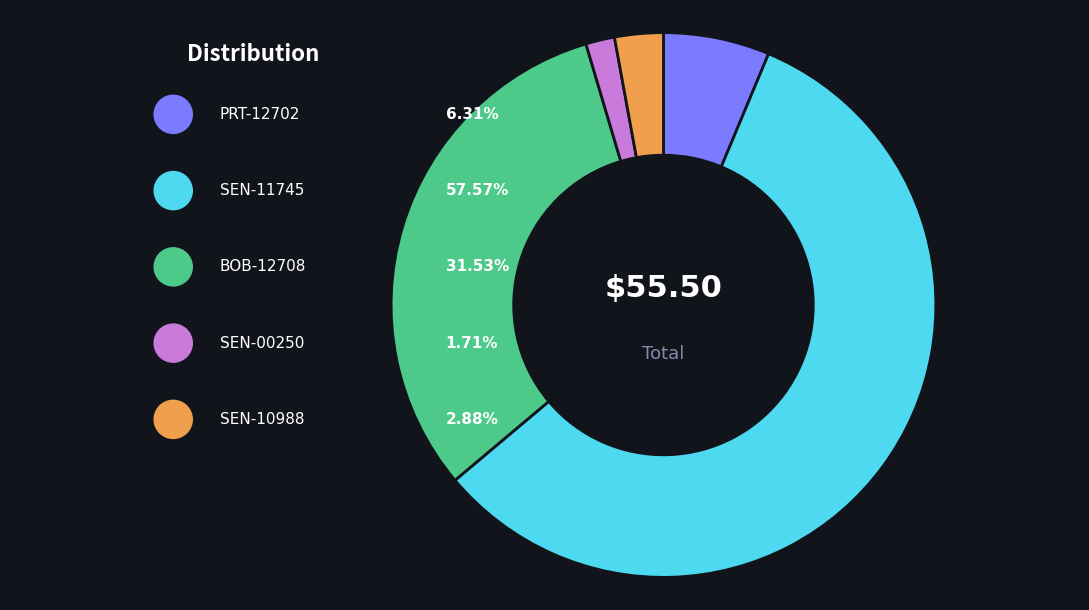

What is the majority slice?

SEN-11745